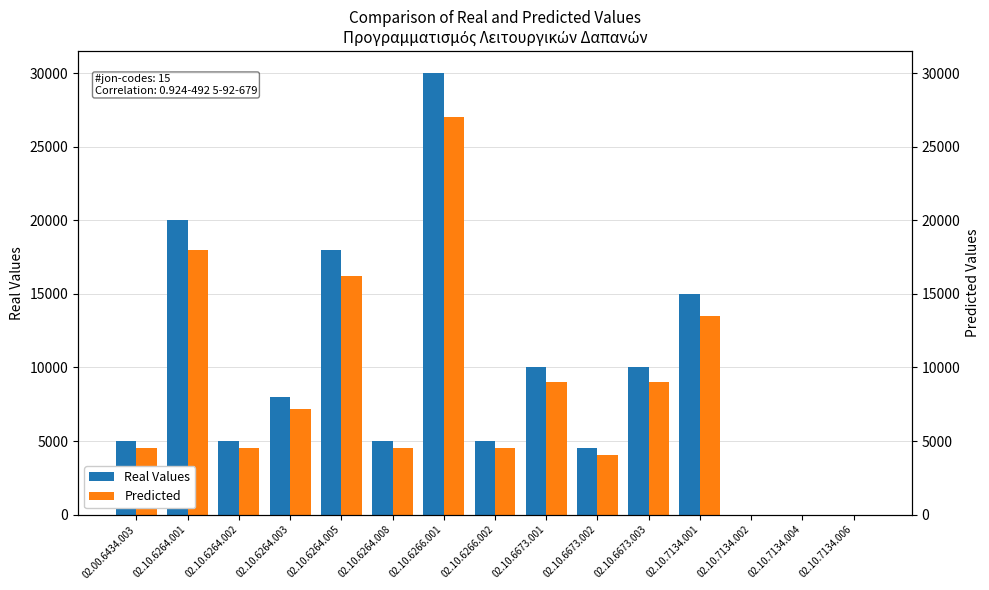

List the series in order of their peak value, lowest first.

Predicted, Real Values